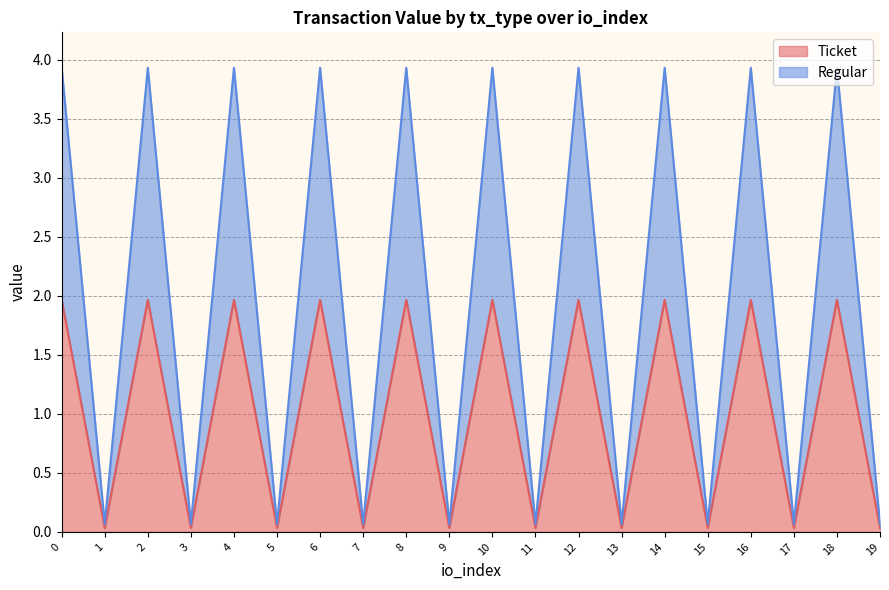

How many categories are shown in the chart?

20